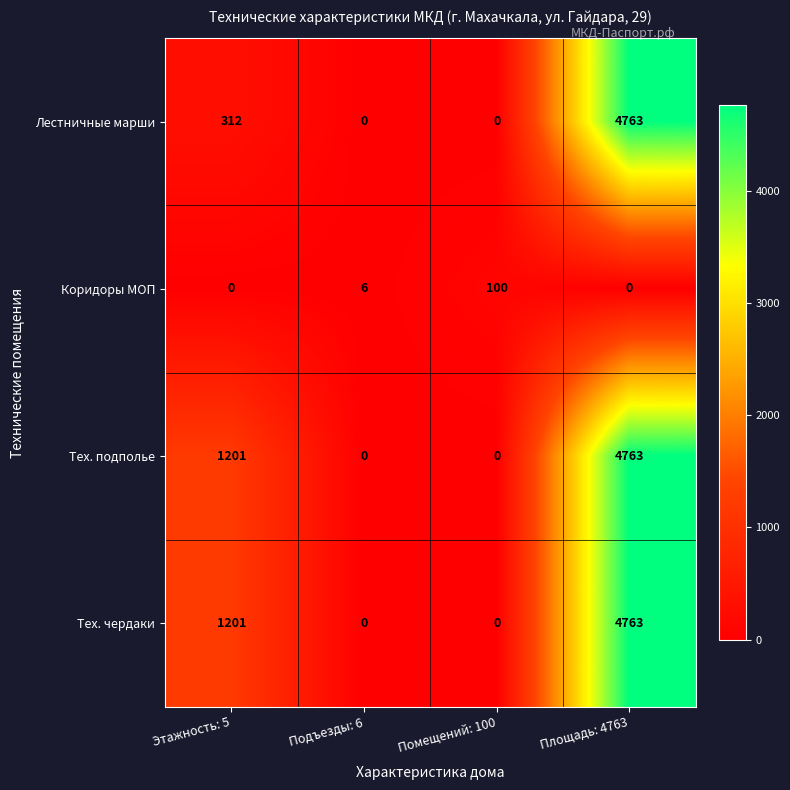

Reading left to right, list all the values displayed in this chart.

Лестничные марши: 312	0	0	4763
Коридоры МОП: 0	6	100	0
Тех. подполье: 1201	0	0	4763
Тех. чердаки: 1201	0	0	4763